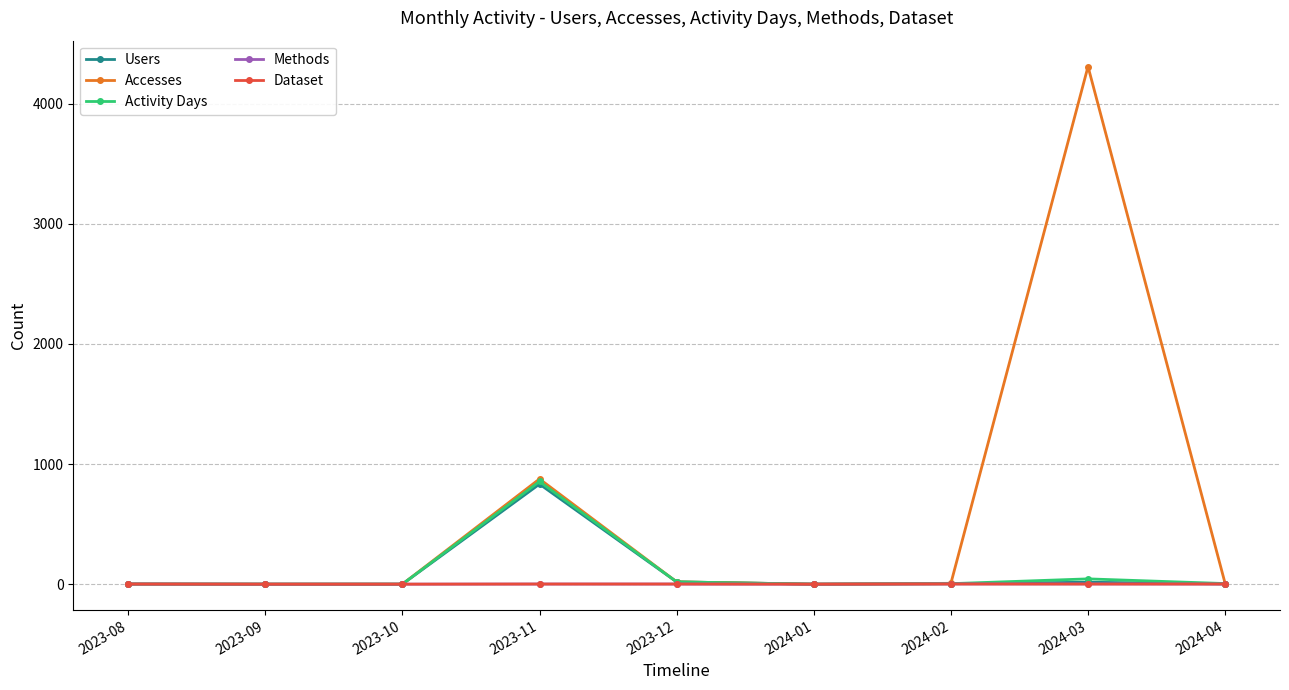

What is the maximum value for Accesses?

4310